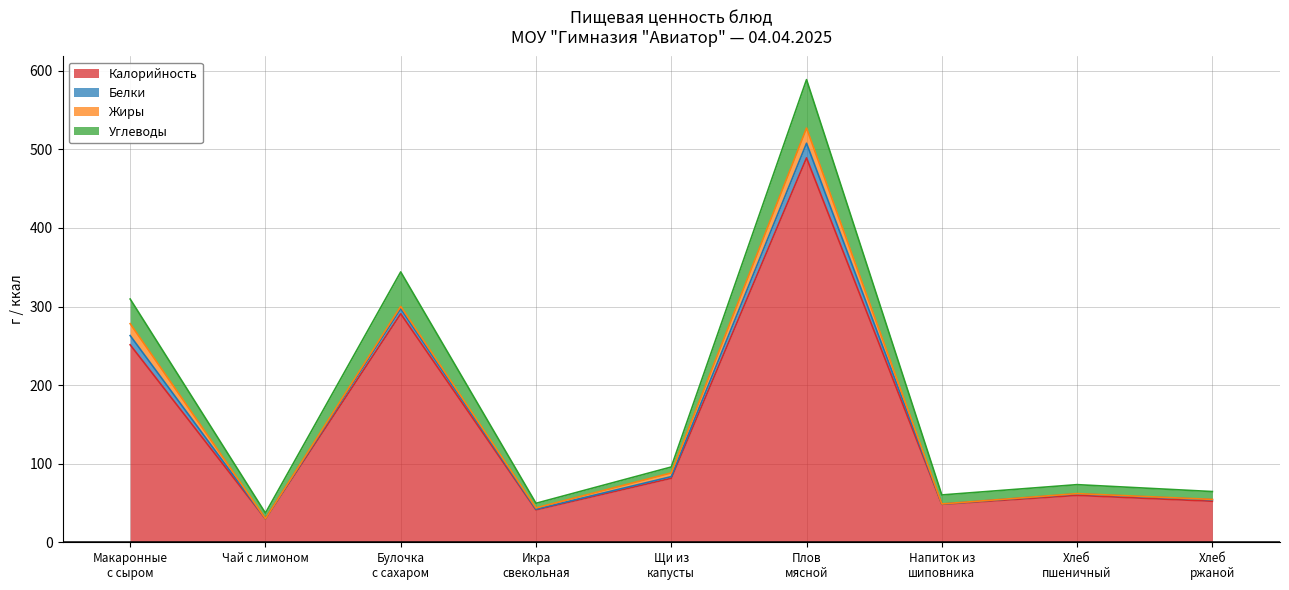

What are all the series names shown in the legend?

Калорийность, Белки, Жиры, Углеводы